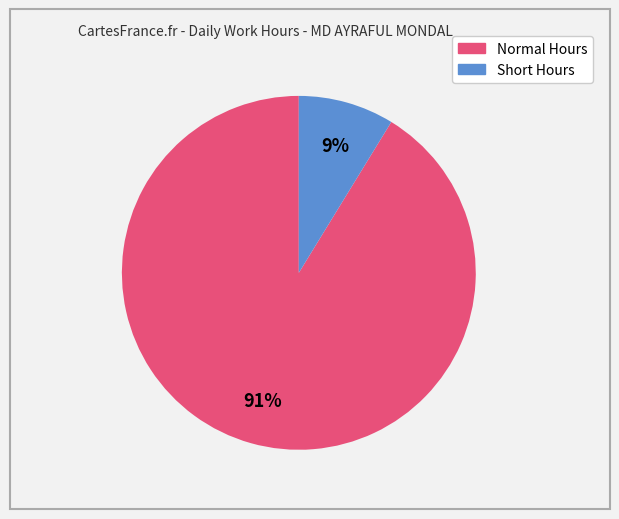

To the nearest percent, what is the average slice percentage?

50%